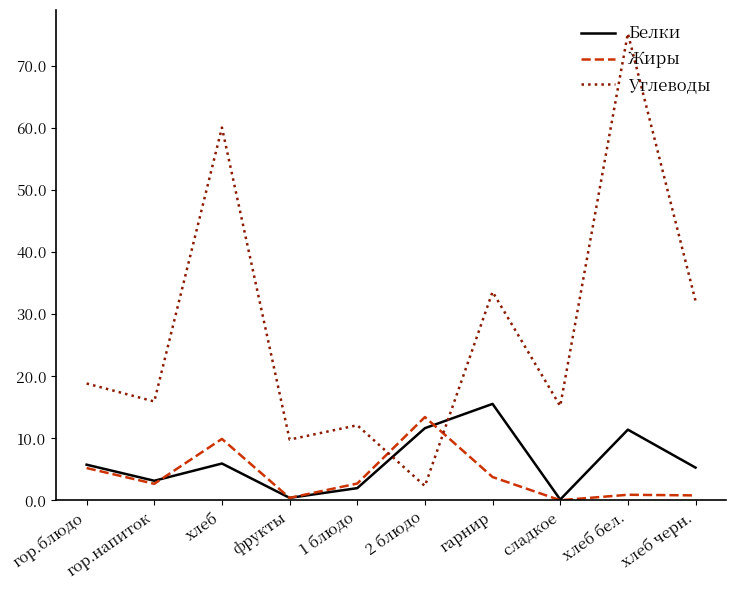

True or false: Жиры and Углеводы intersect in this chart.

True